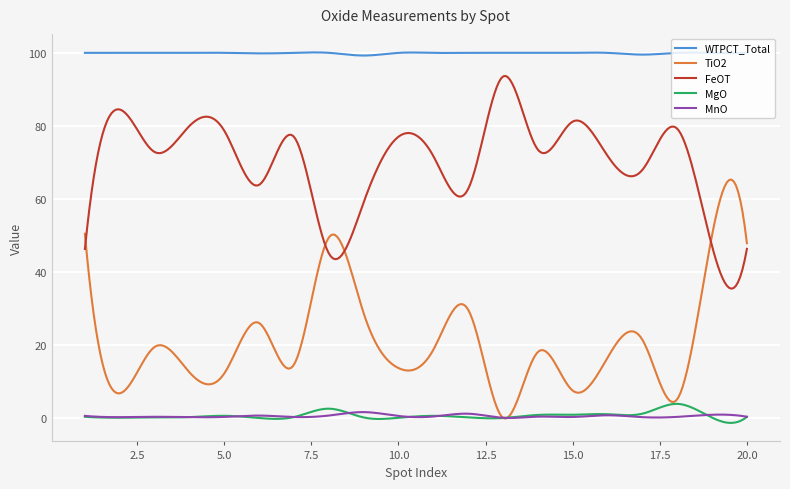

What is the difference between the second highest and minimum values in the FeOT series?

58.2